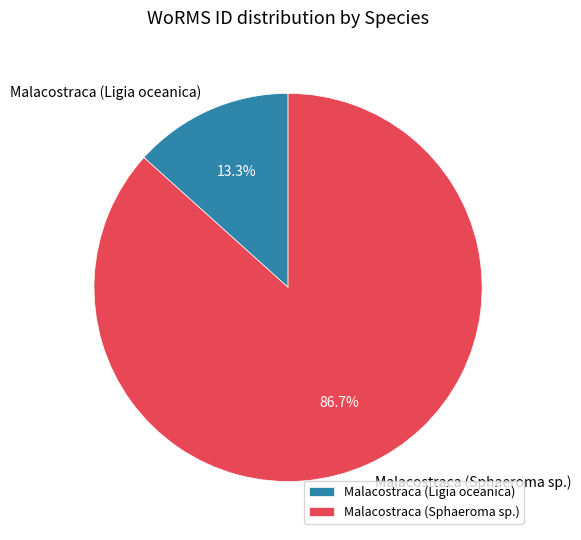

Which category accounts for the majority?

Malacostraca (Sphaeroma sp.)